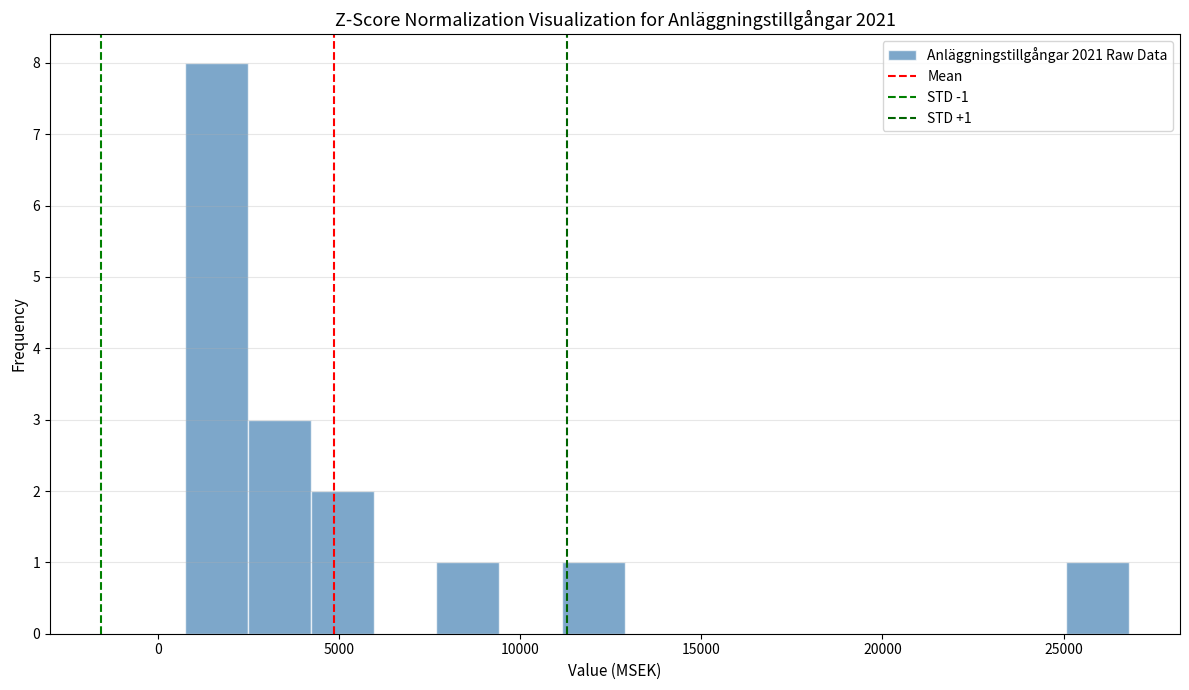

Around what value on the x-axis is the tallest bar? Give the approximate position of its centre, as read against the axis.

1500